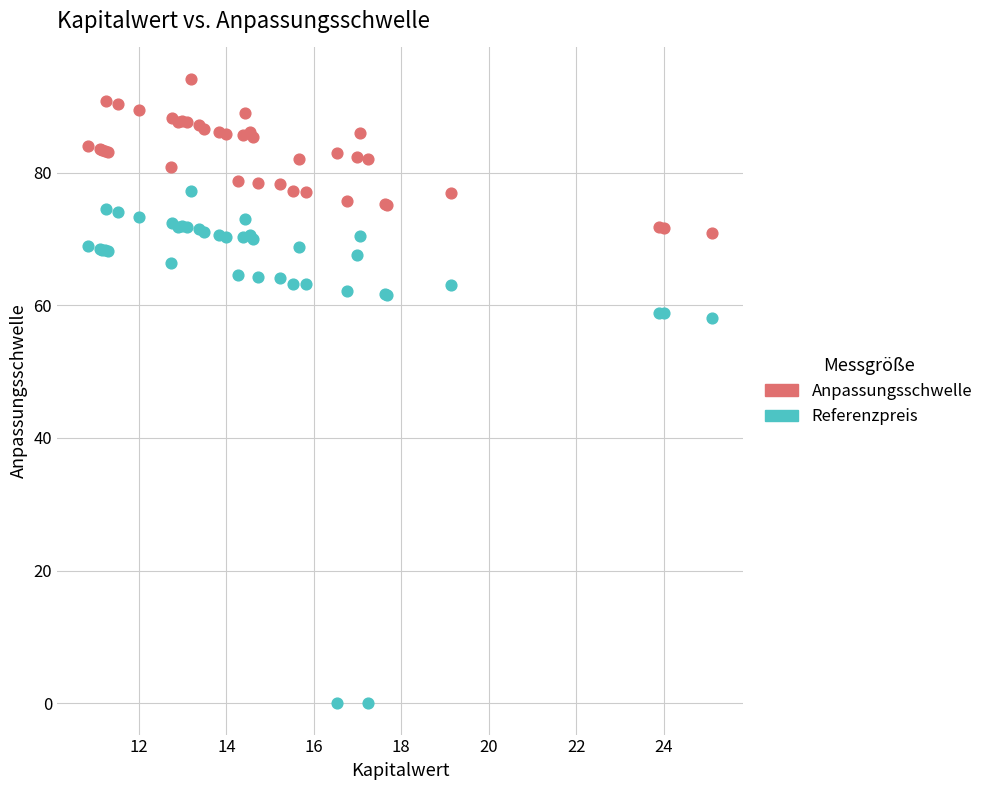

Which series reaches the maximum Y coordinate?

Anpassungsschwelle